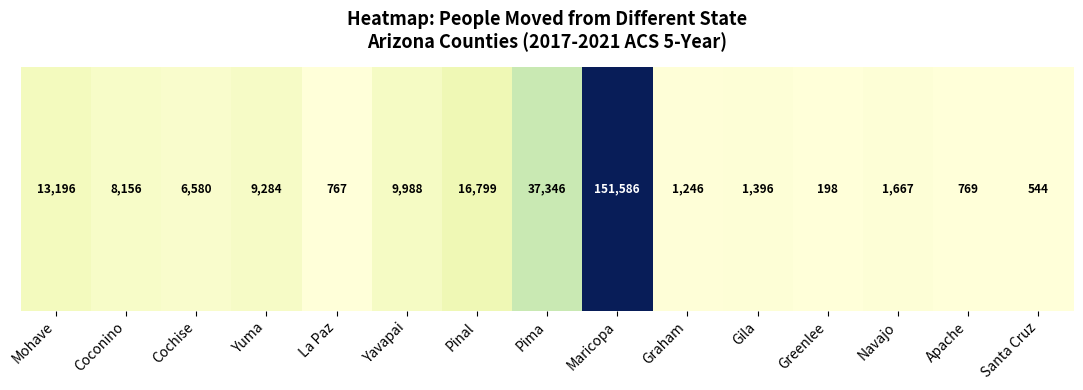

What is the minimum value shown in the chart?

198